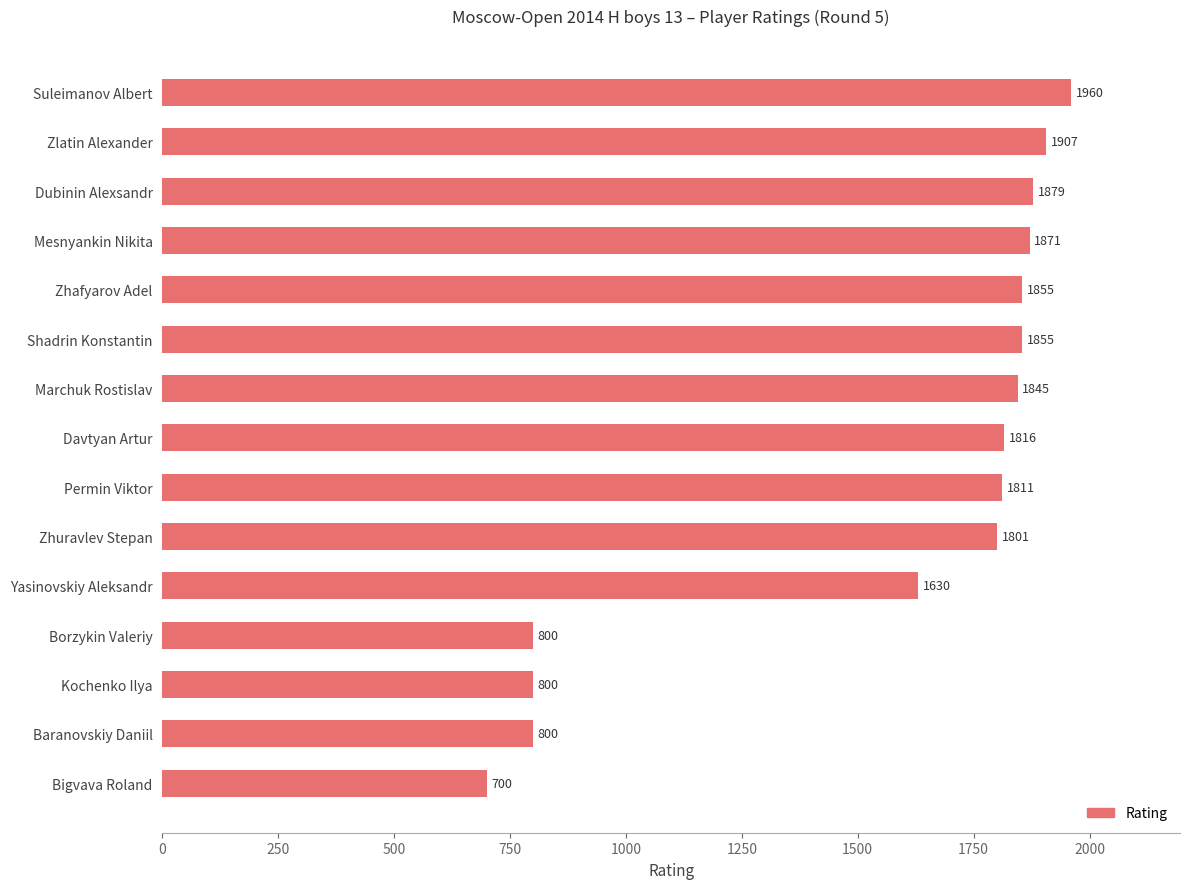

How many series are shown in this chart?

1